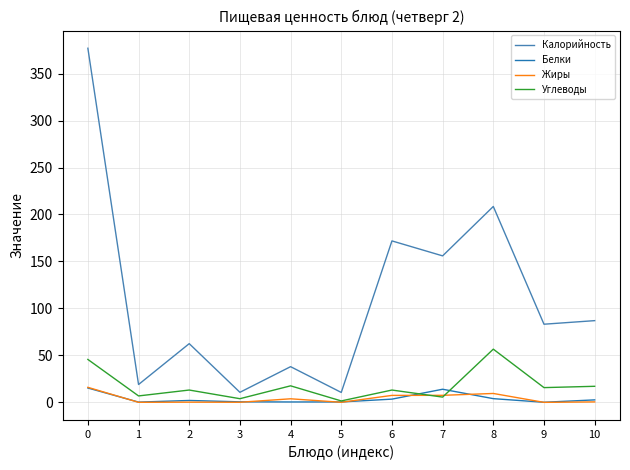

Where is the first local minimum for Углеводы?

1